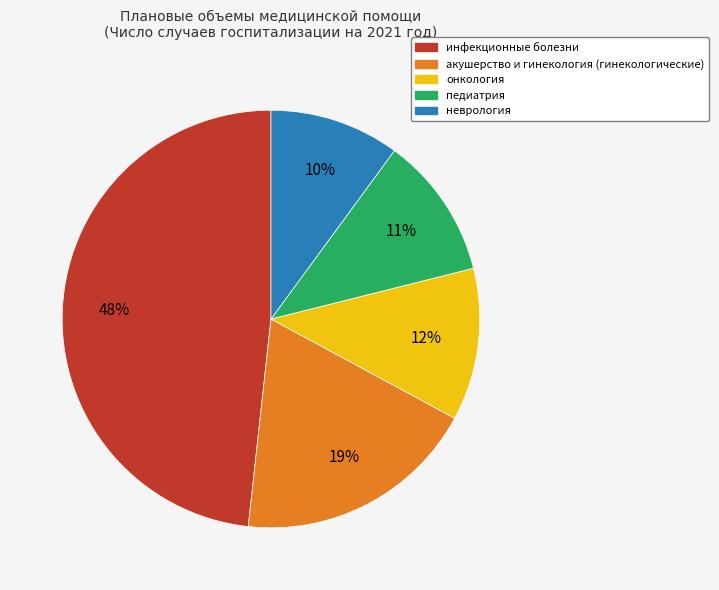

Rank the categories by value from highest to lowest.

инфекционные болезни, акушерство и гинекология (гинекологические), онкология, педиатрия, неврология